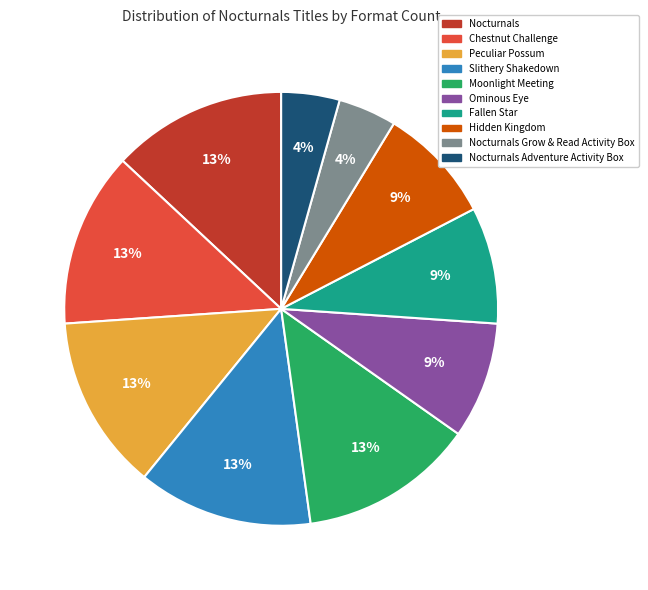

How many segments does this pie chart have?

10